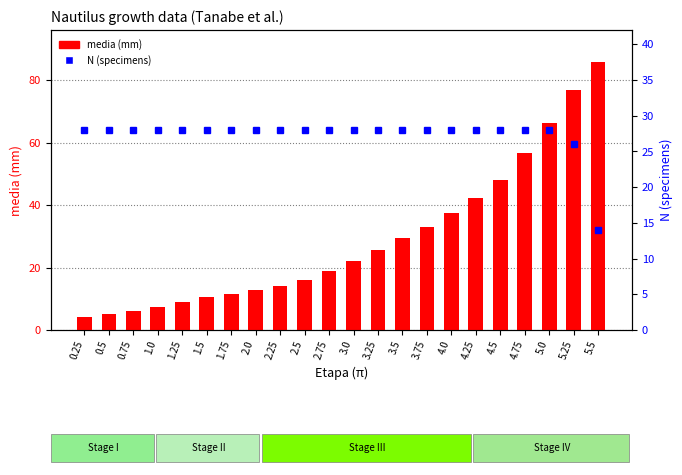

Does the chart contain any negative values?

No